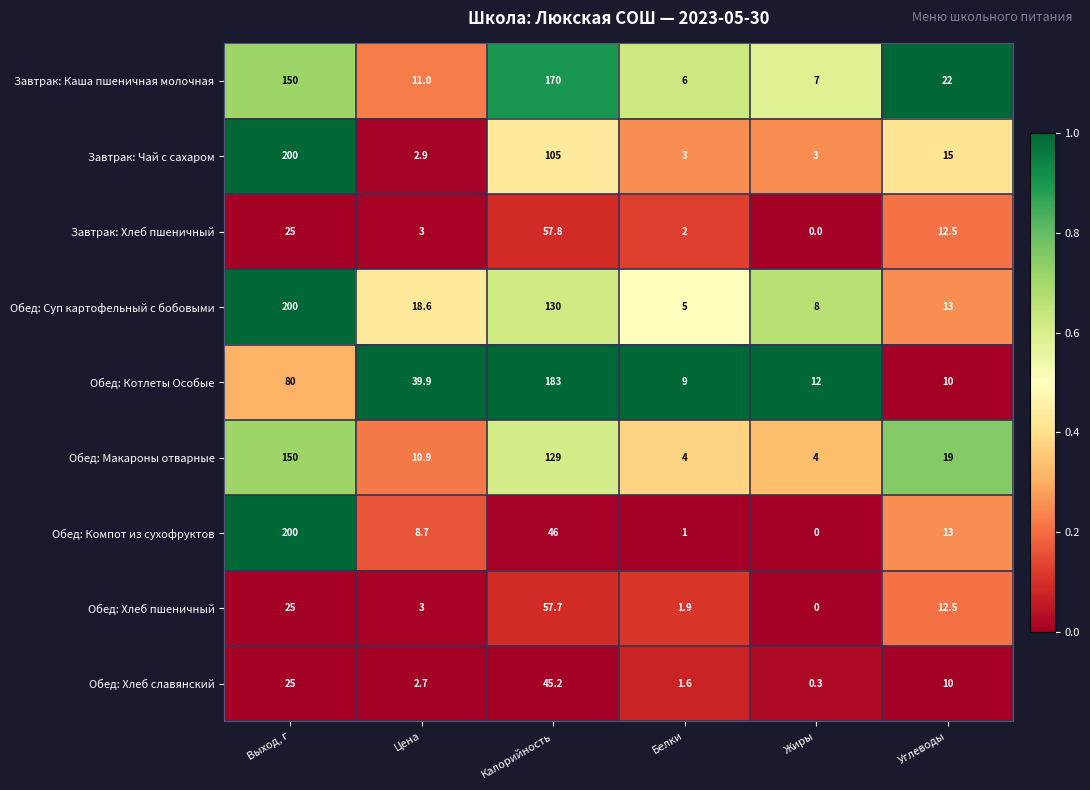

Which category has the lowest value across all series?

Жиры